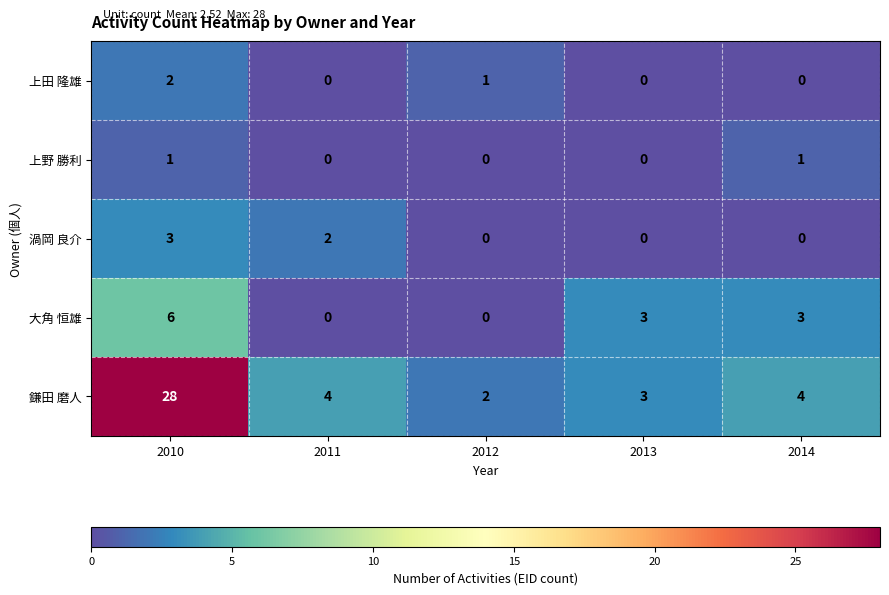

What is the maximum value for 渦岡 良介?

3